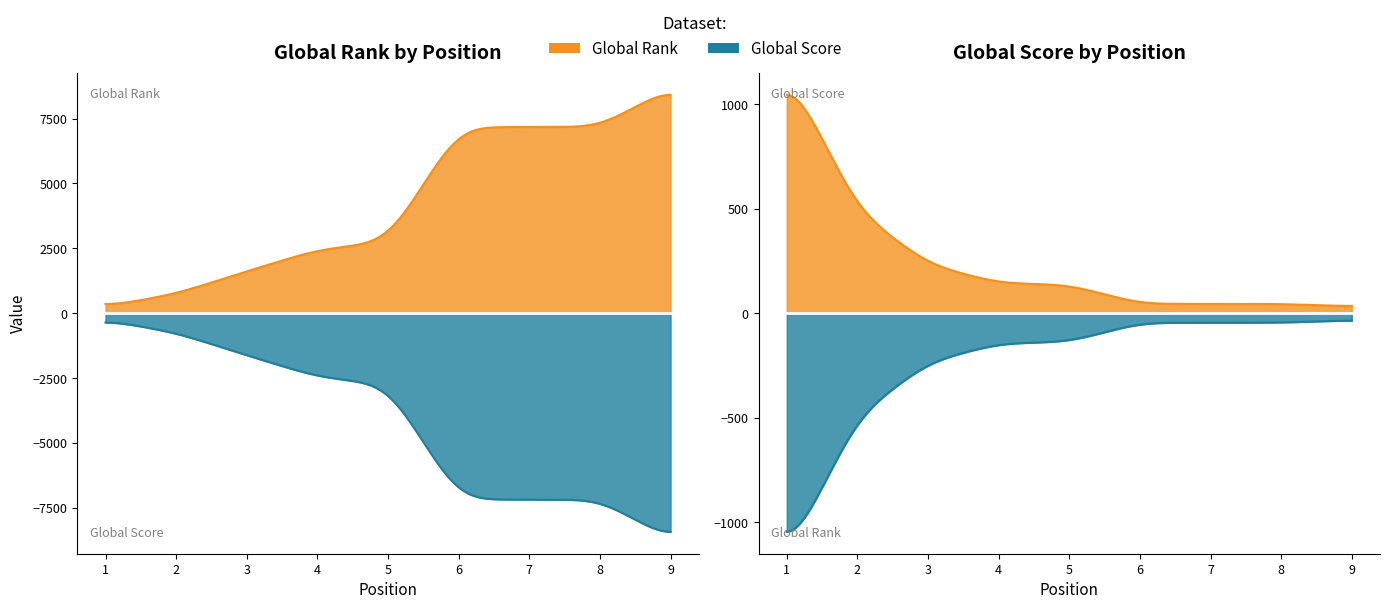

Where is Global Rank nearest to the value 4494?

5